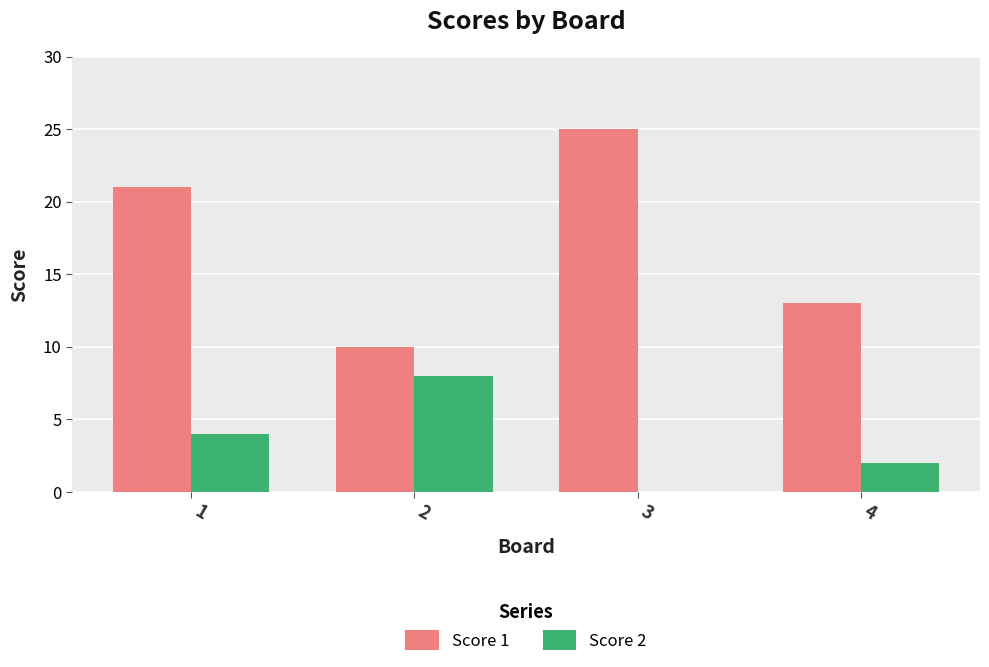

Is it true that Score 2 equals 3 at 2?

False